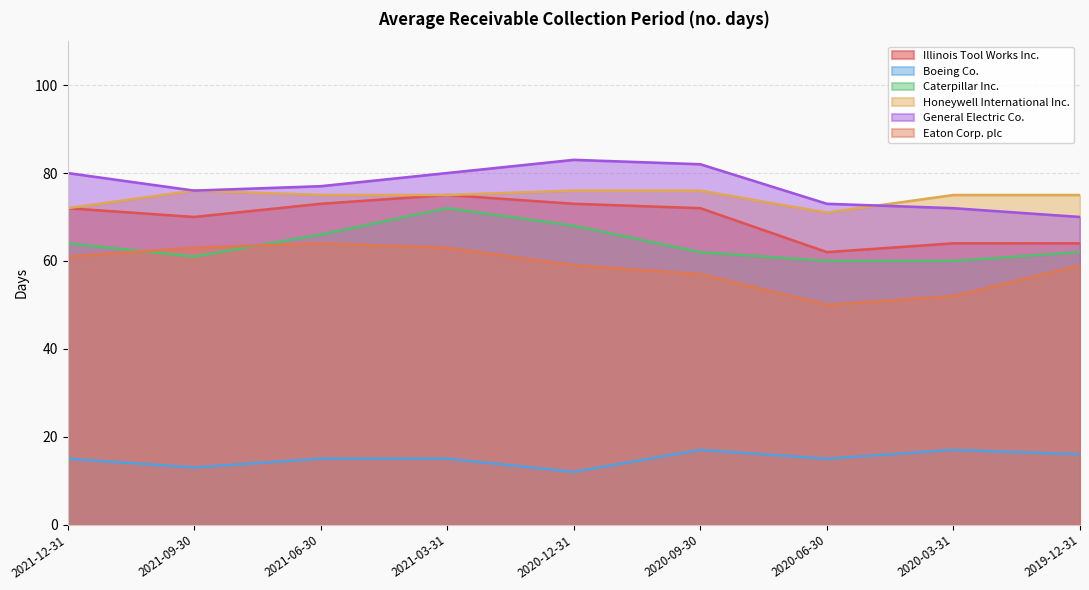

What is the difference between the highest and lowest values at 2020-09-30?

65